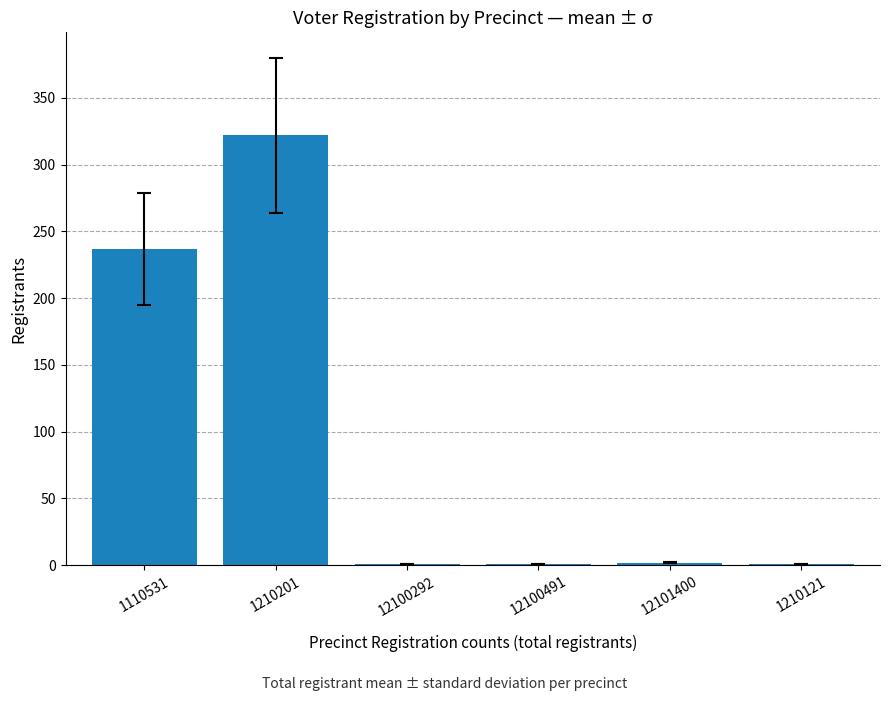

What is the average value?

94